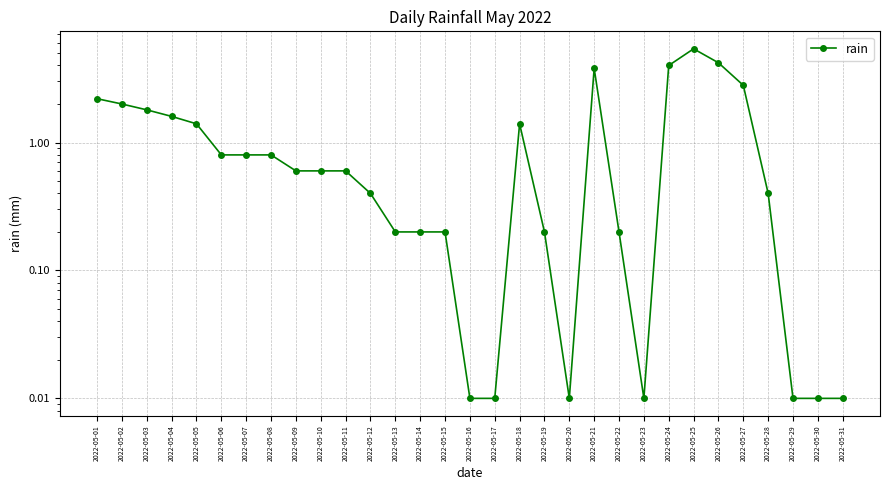

Which label corresponds to the largest value in the chart?

2022-05-25